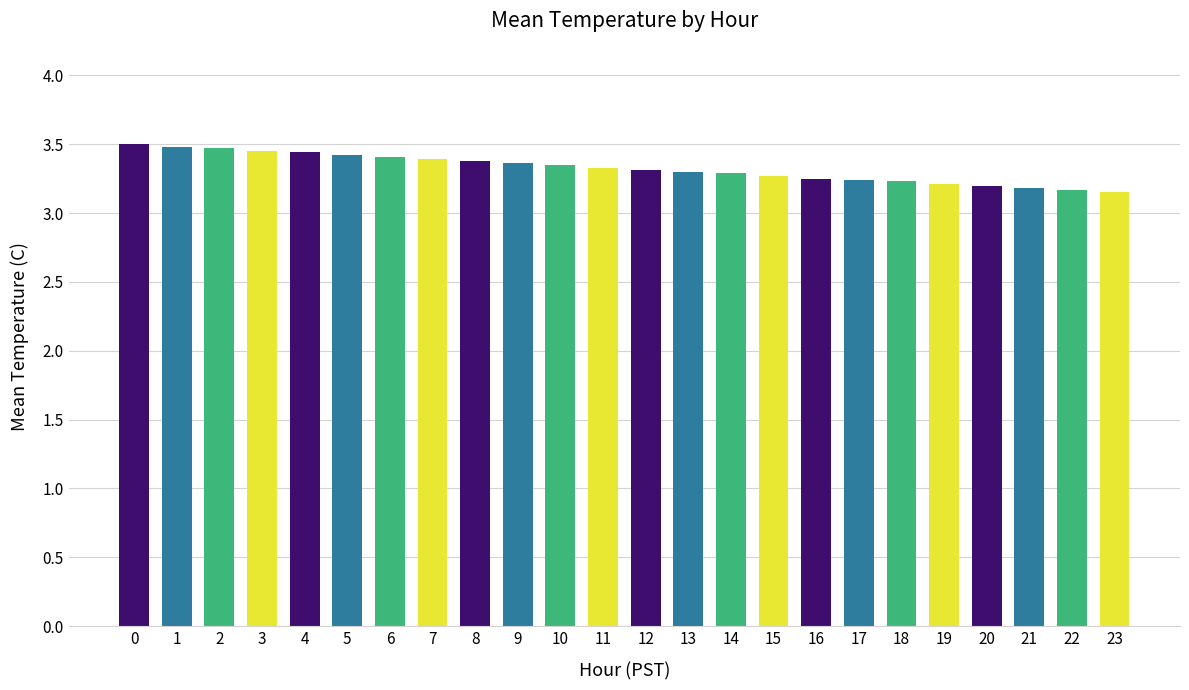

What is the sum of the values at 12 and 20?

6.5